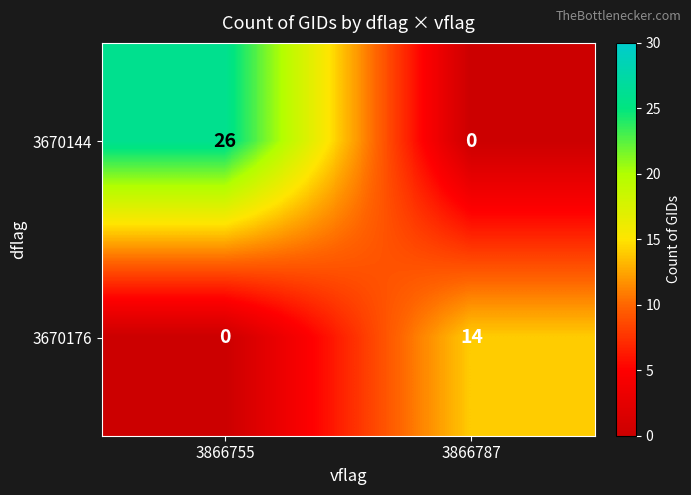

Which series has the largest range (max minus min)?

3670144